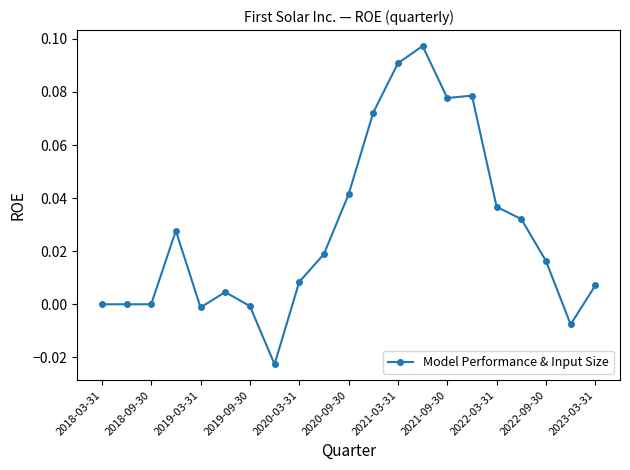

What is the sum of all values?

0.6